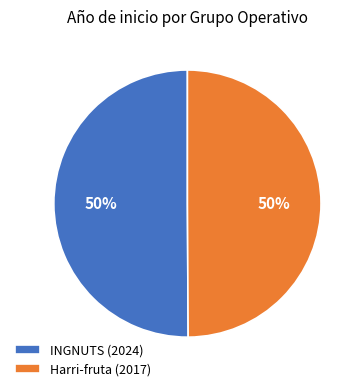

To the nearest percent, what percentage of the pie is Harri-fruta (2017)?

50%